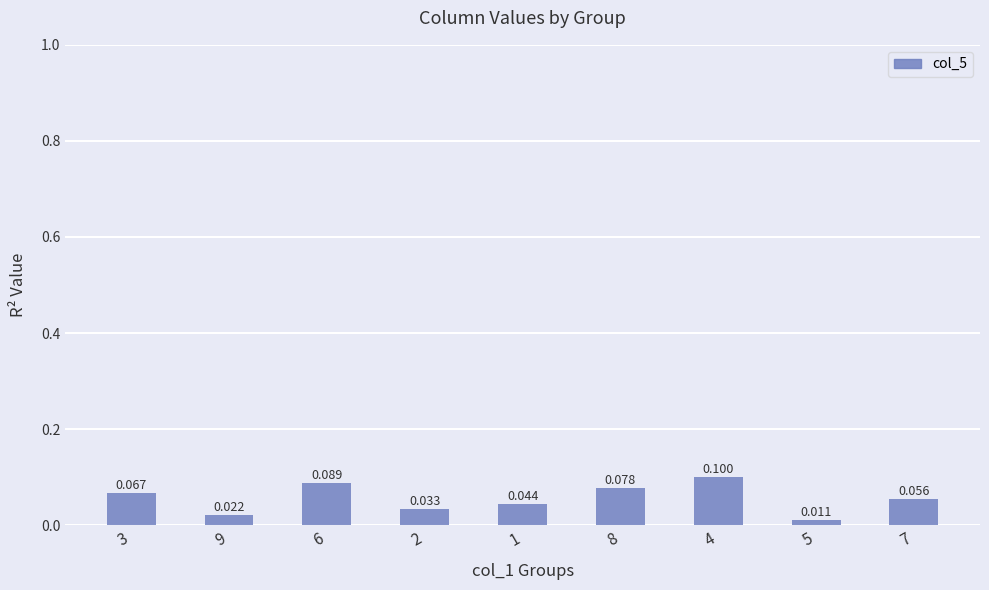

At which category does the chart reach its minimum across all series?

5